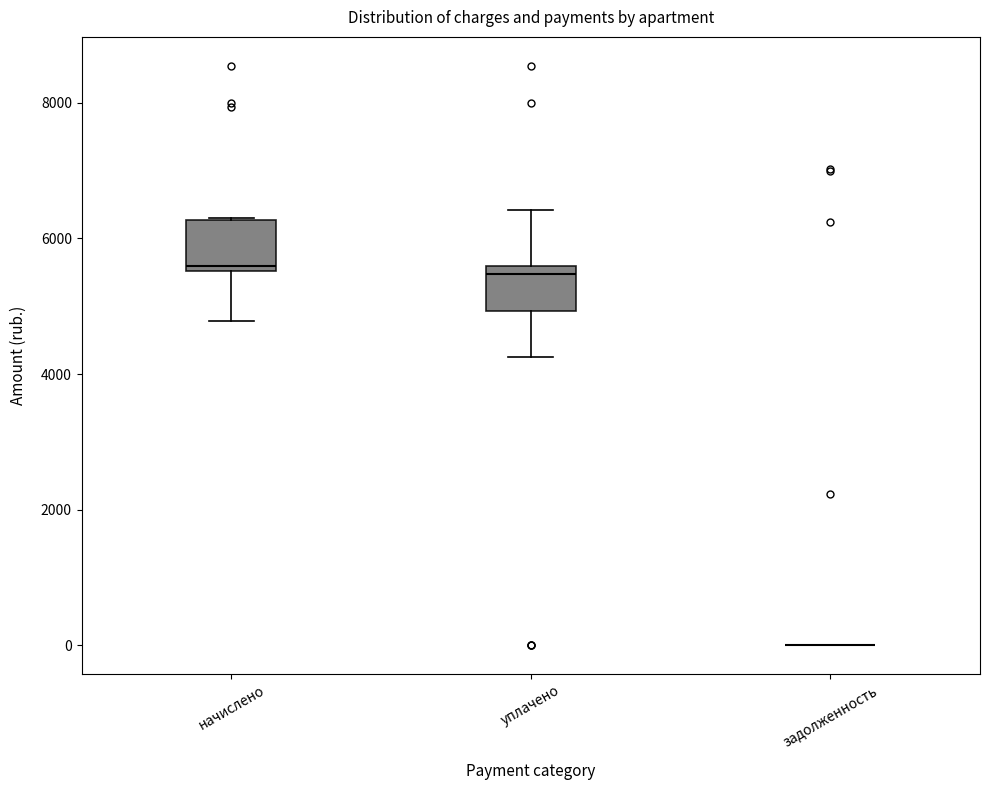

Reading left to right, transcribe this box plot: for each box, give where its median line is, the range the box spans, and where its two whiskers end, as read against the y-axis. The values are not printed on the chart, so give them approximately, as read against the axis.

начислено: median 5600 (just above the box's lower edge), box 5600 to 6200, whiskers 4800 to 6200
уплачено: median 5400, box 5000 to 5600, whiskers 4200 to 6400
задолженность: box collapsed to a line at 0, whiskers 0 to 0